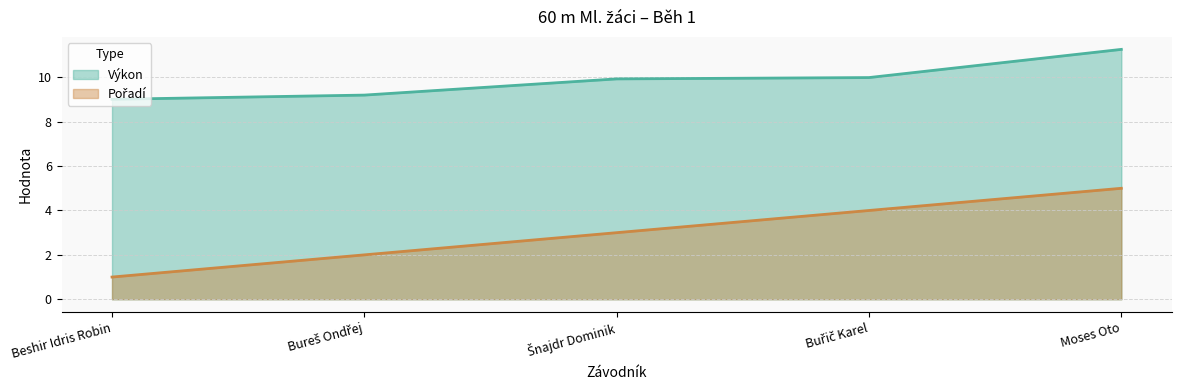

What position from the left is Beshir Idris Robin?

1